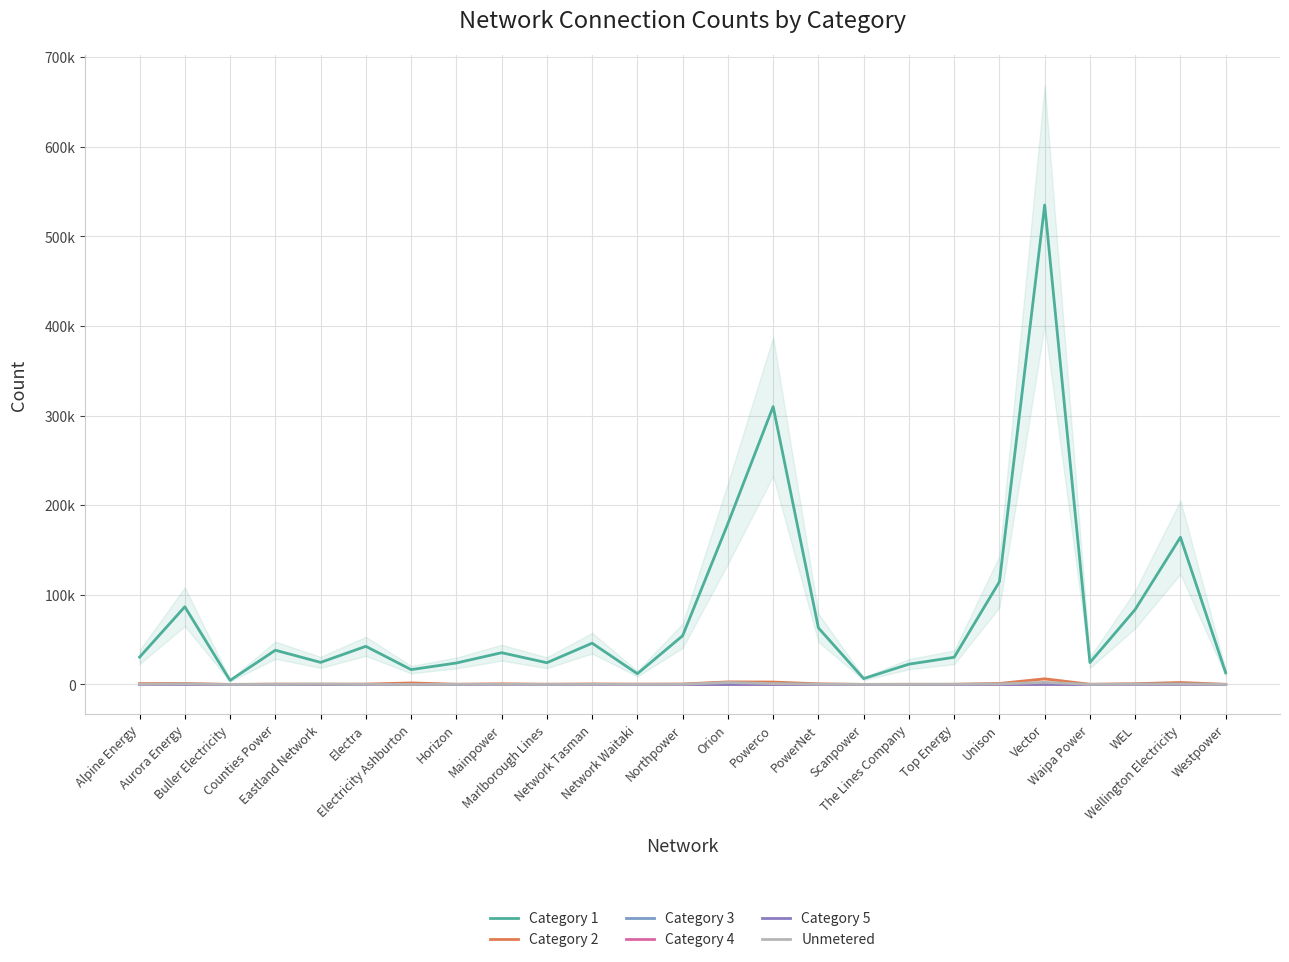

The value of Category 4 at The Lines Company is 11. True or false?

True